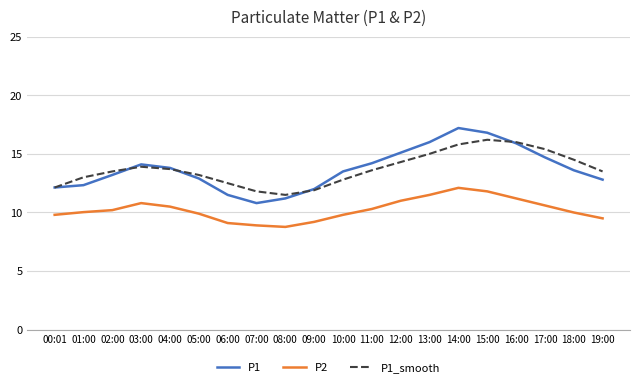

Is the value of P1_smooth at 05:00 greater than the value of P2 at 07:00?

Yes